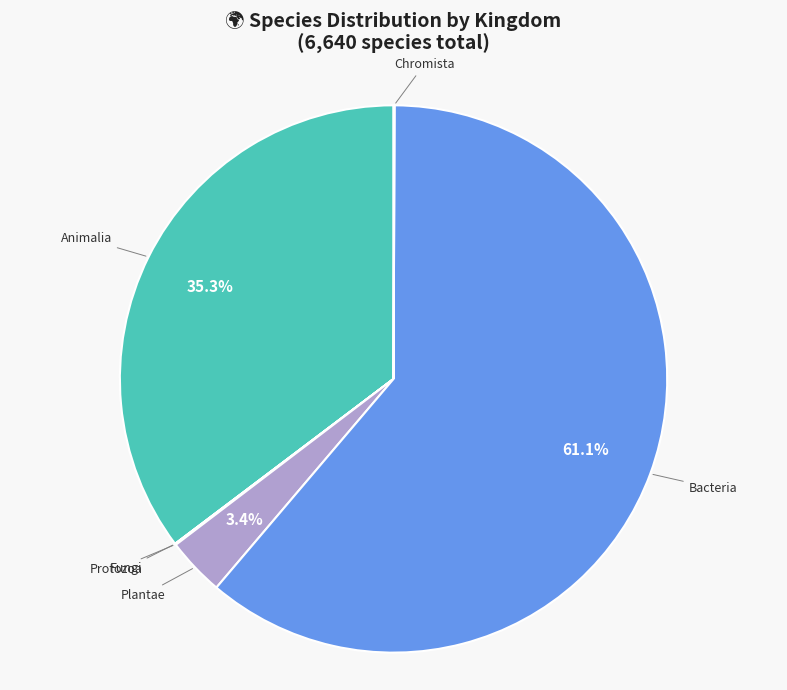

Does any single category account for the majority?

Yes